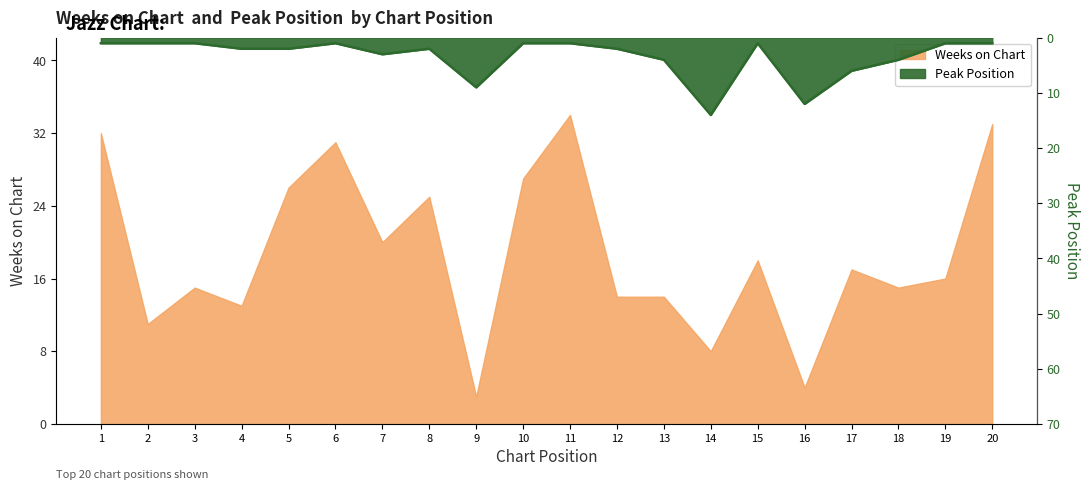

What is the sum of the Peak Position values at 16 and 12?

14